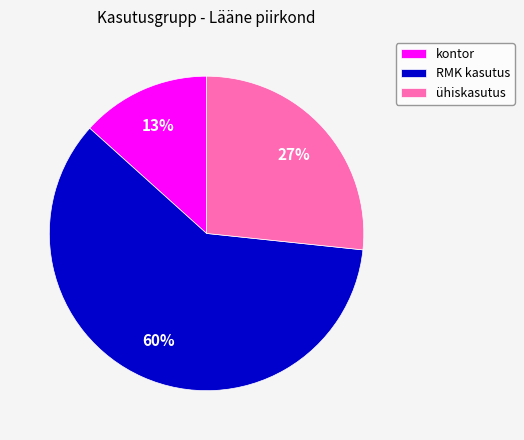

What percentage is the kontor slice, to the nearest percent?

13%